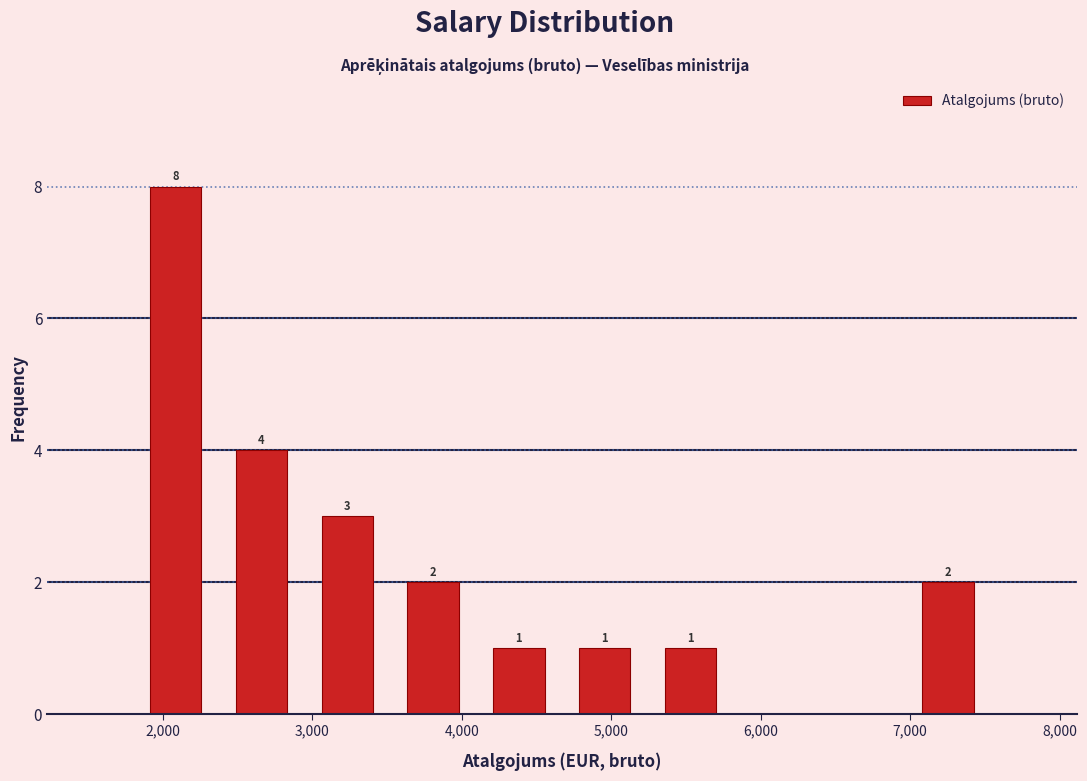

Over which range of the x-axis is the bar tallest?

1800 to 2400